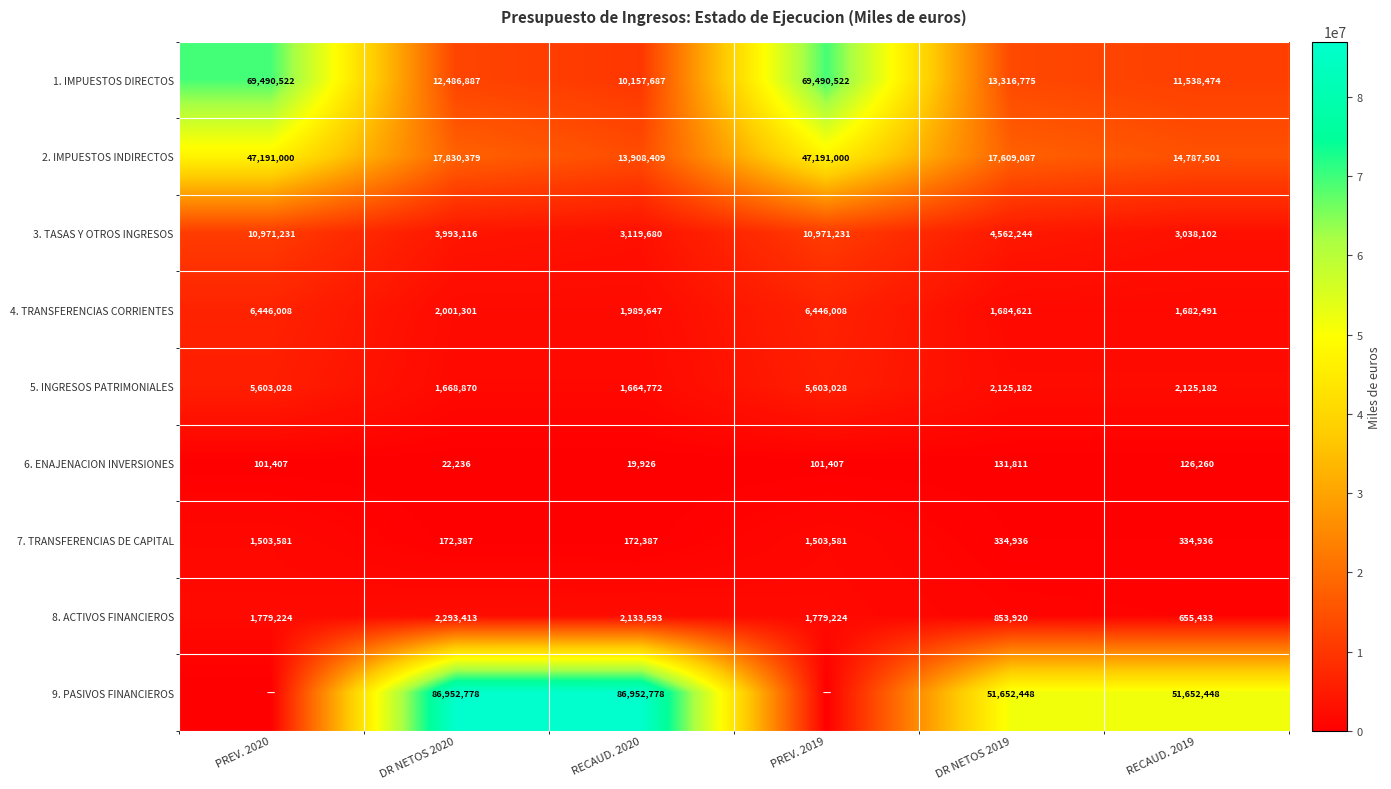

True or false: 2. IMPUESTOS INDIRECTOS has a value of 11656179 at DR NETOS 2019.

False